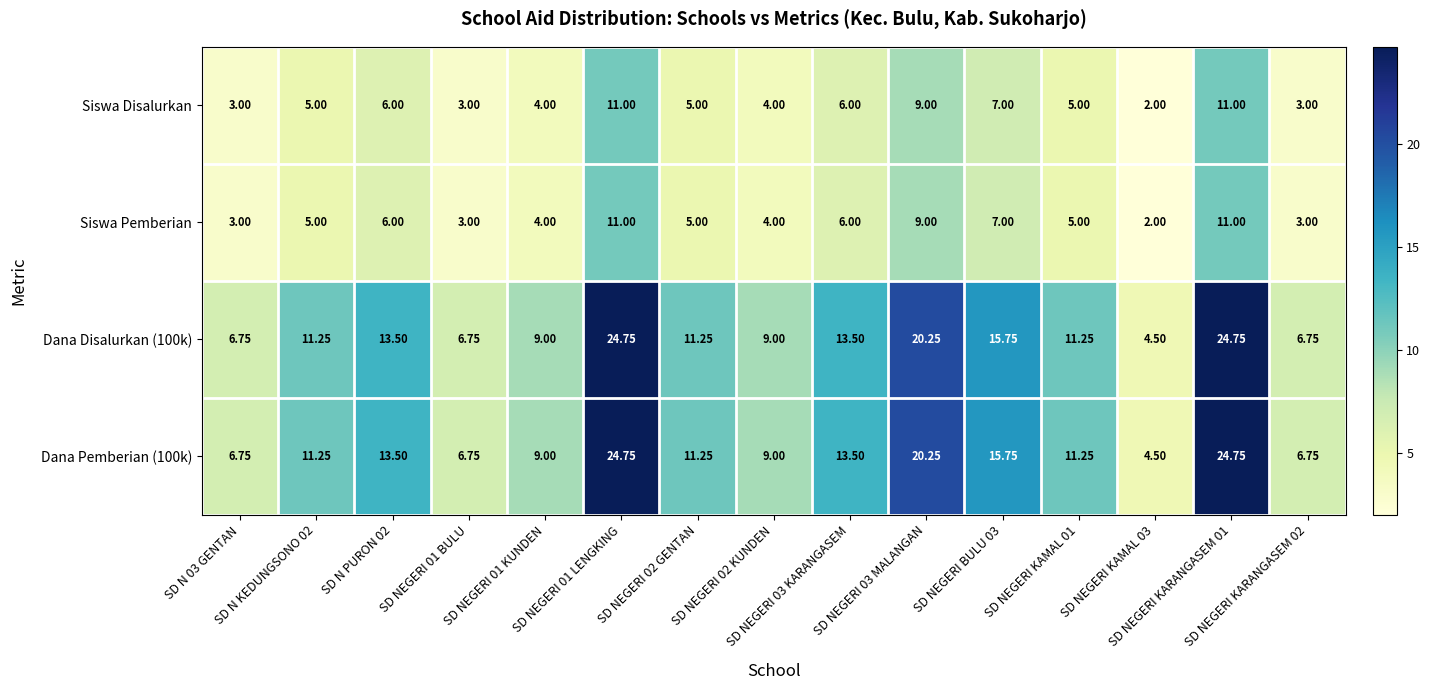

Rank the series at SD NEGERI 03 MALANGAN from highest to lowest value.

Dana Disalurkan (100k), Dana Pemberian (100k), Siswa Disalurkan, Siswa Pemberian